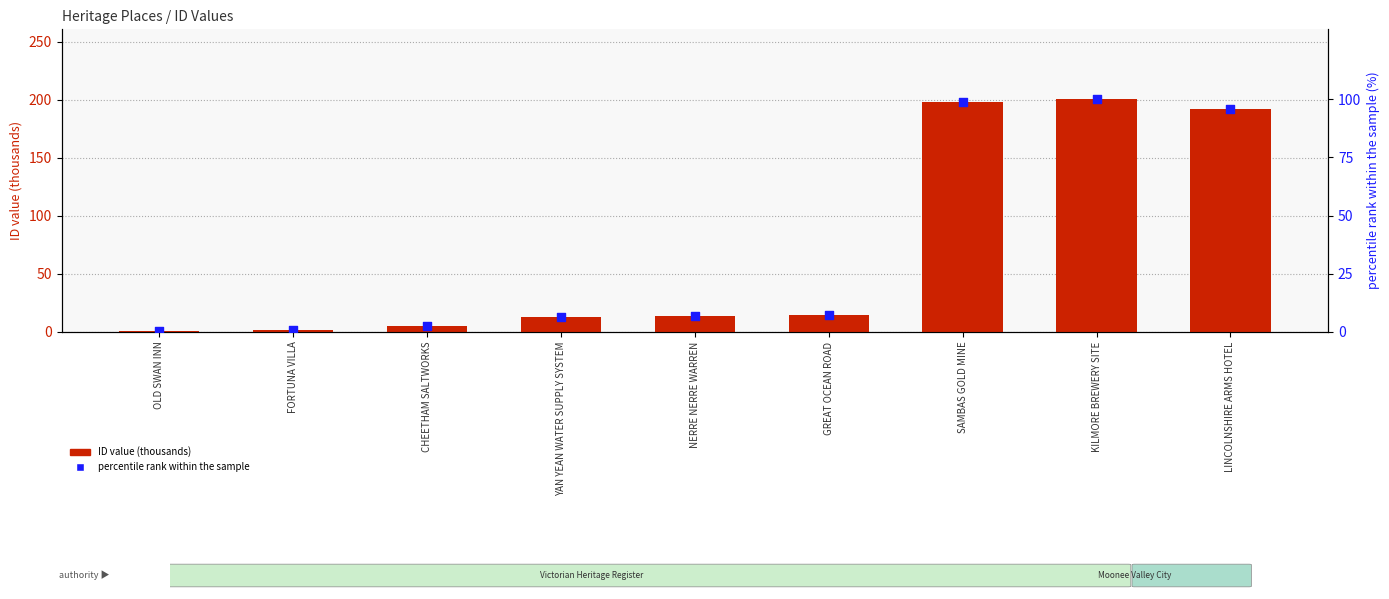

What is the total value across all series at SAMBAS GOLD MINE?

296.9